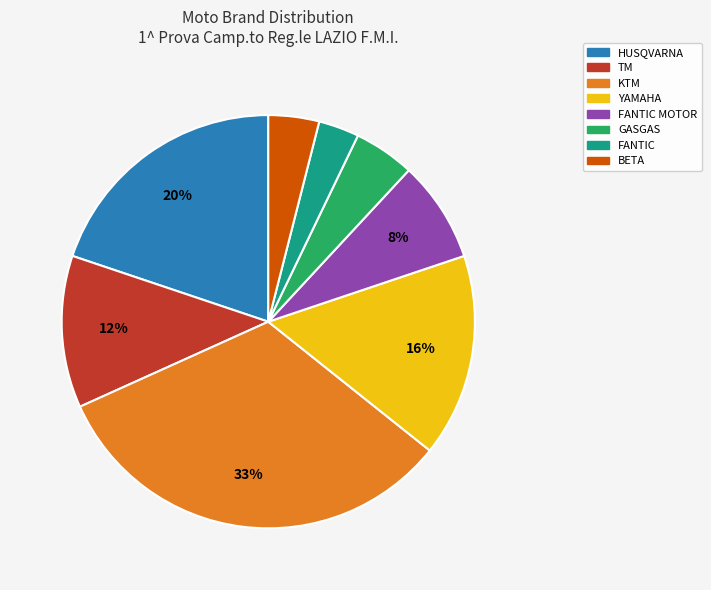

Is there a majority slice in this chart?

No